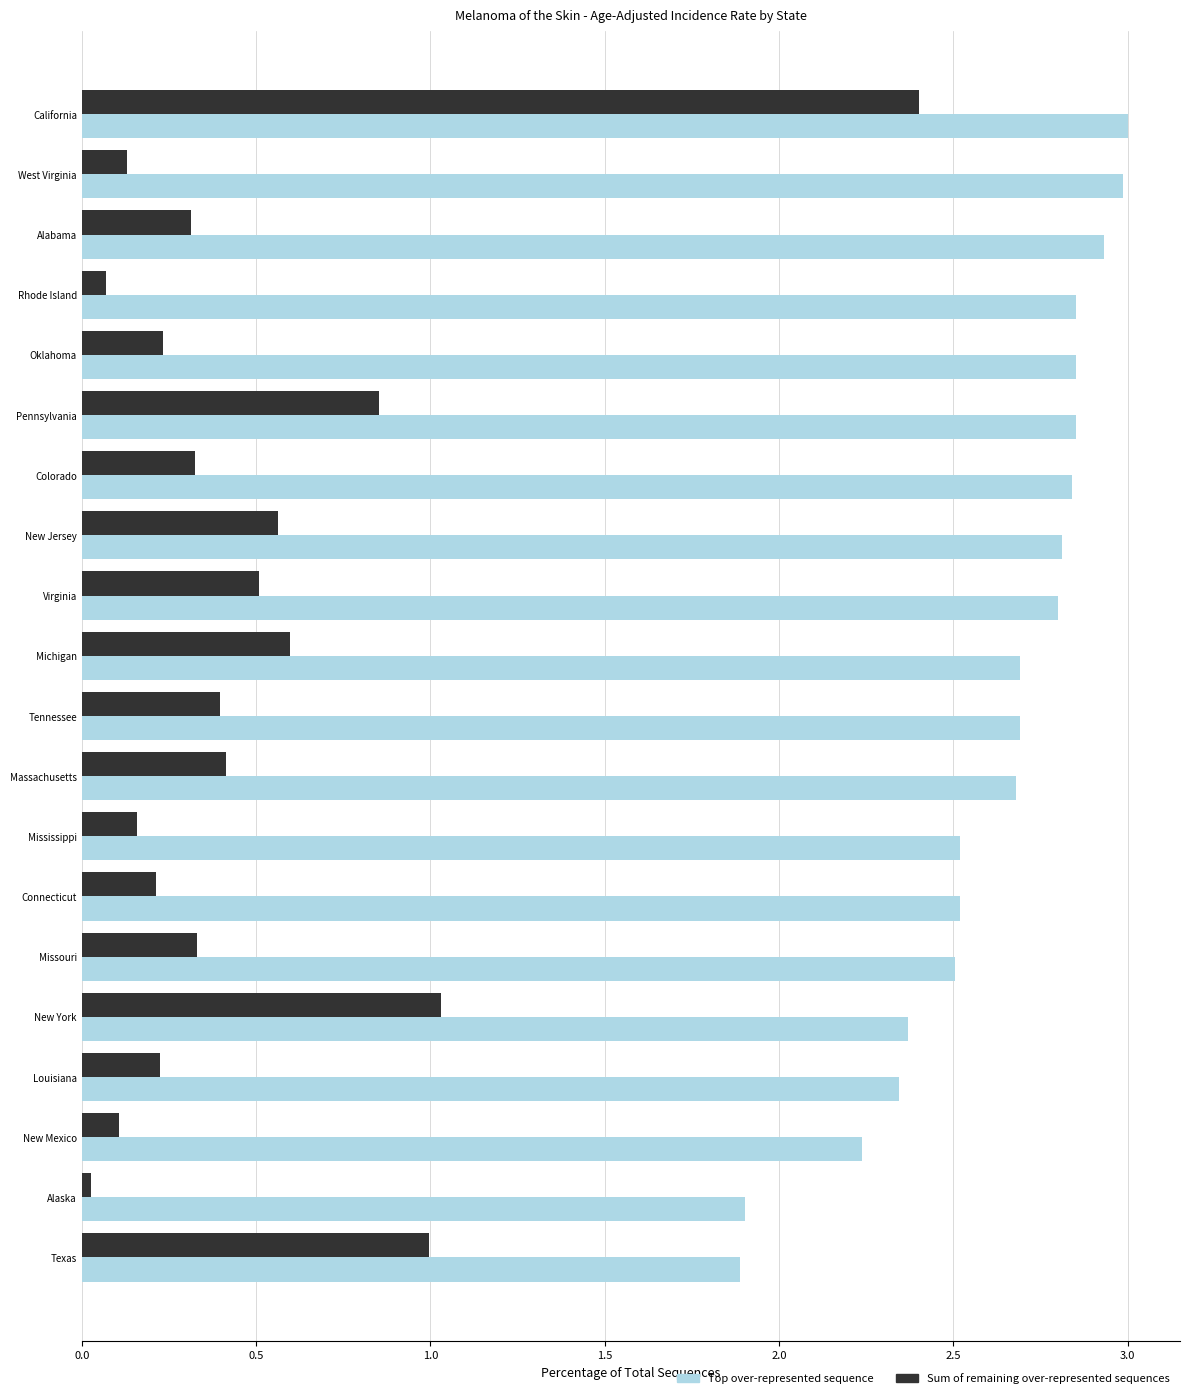

At which label is Sum of remaining over-represented sequences closest to 9?

New York